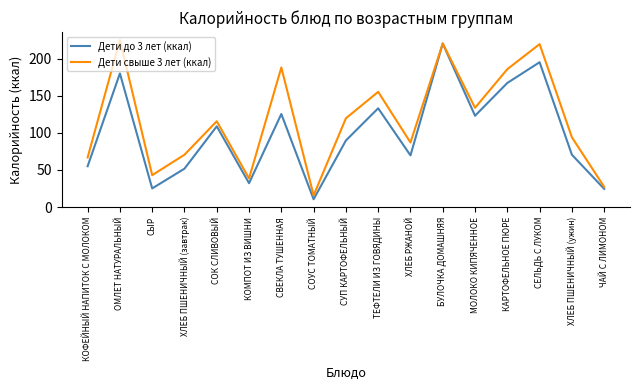

Is the value of Дети свыше 3 лет (ккал) at СОУС ТОМАТНЫЙ greater than the value of Дети до 3 лет (ккал) at БУЛОЧКА ДОМАШНЯЯ?

No